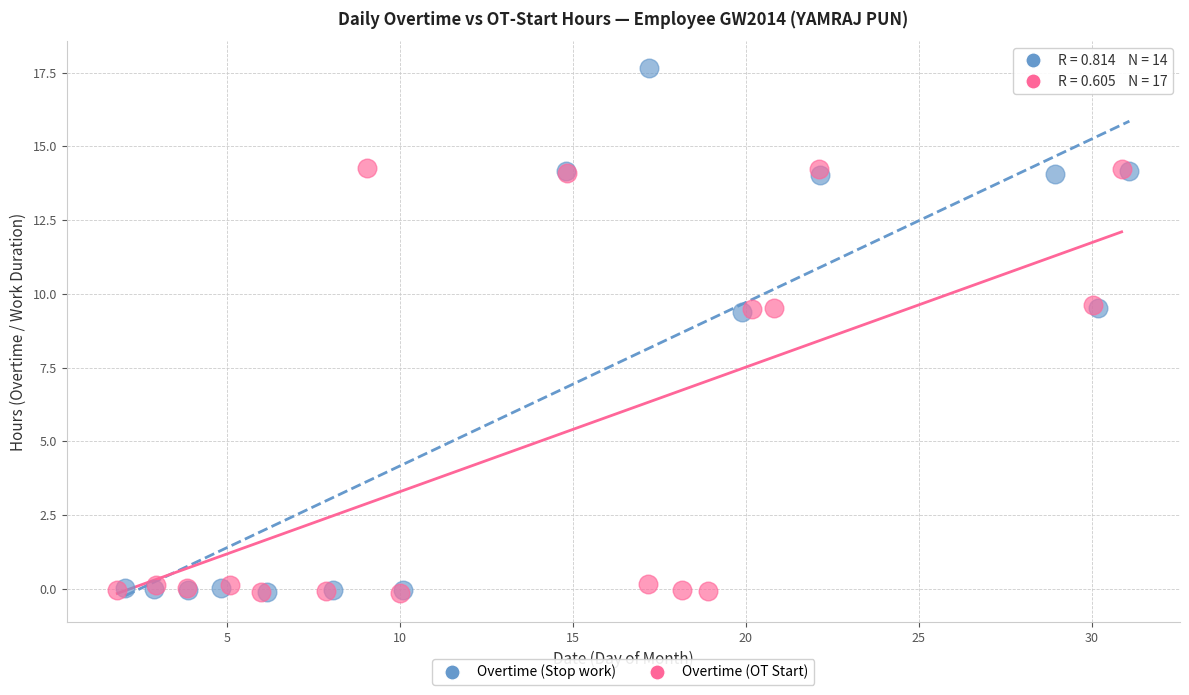

Which series contains the highest Y value?

Overtime (Stop work)